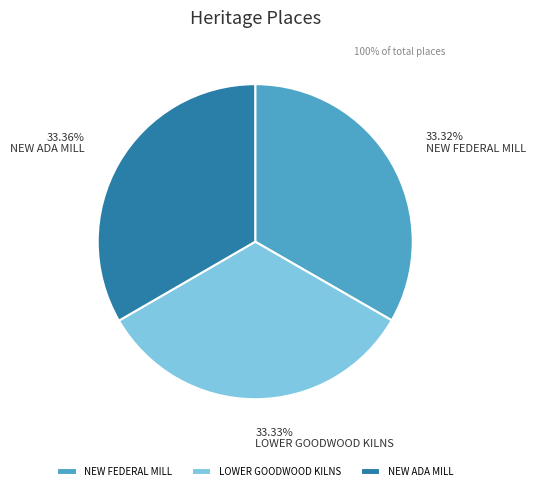

The NEW FEDERAL MILL slice represents 33% of the pie. True or false?

True